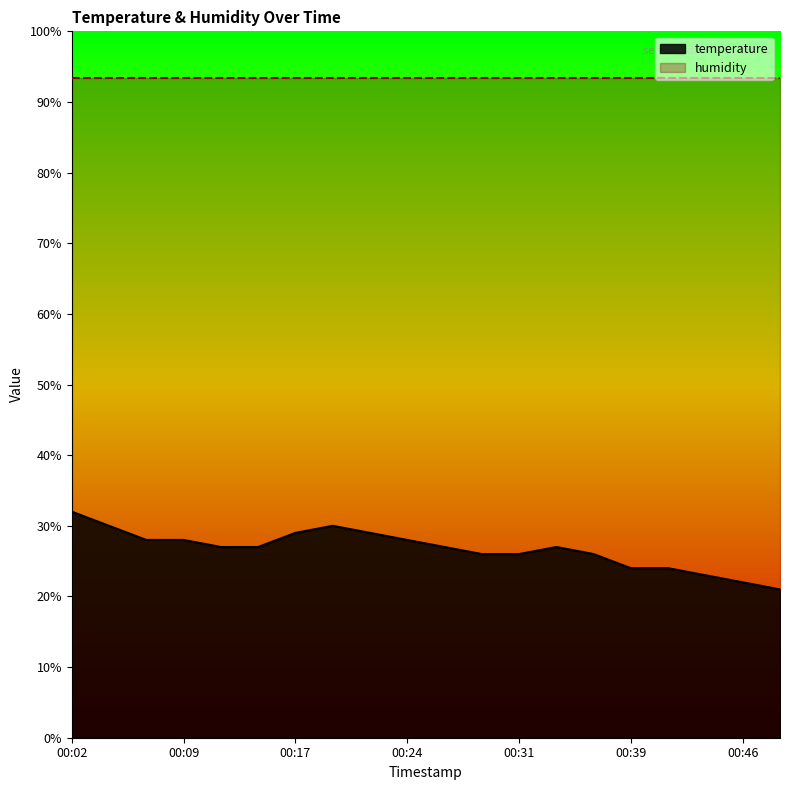

What is the value of the 2nd point from the left?

30.0